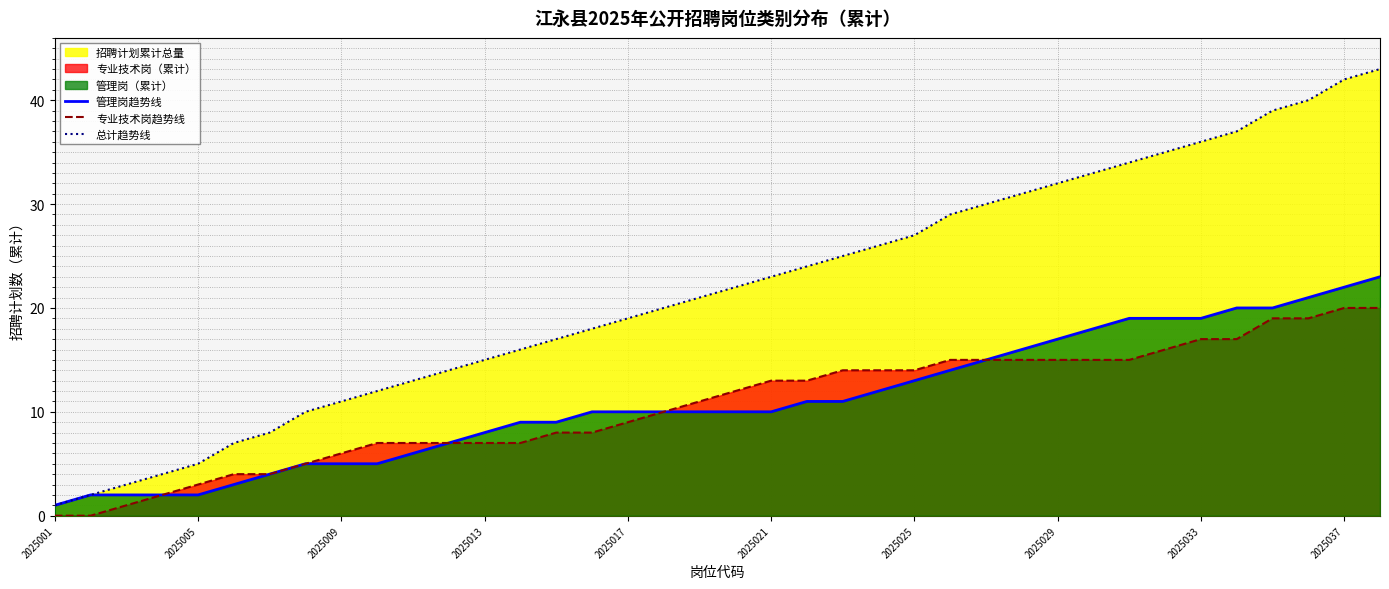

Rank the series at 2025033 from highest to lowest value.

总计趋势线, 管理岗趋势线, 专业技术岗趋势线